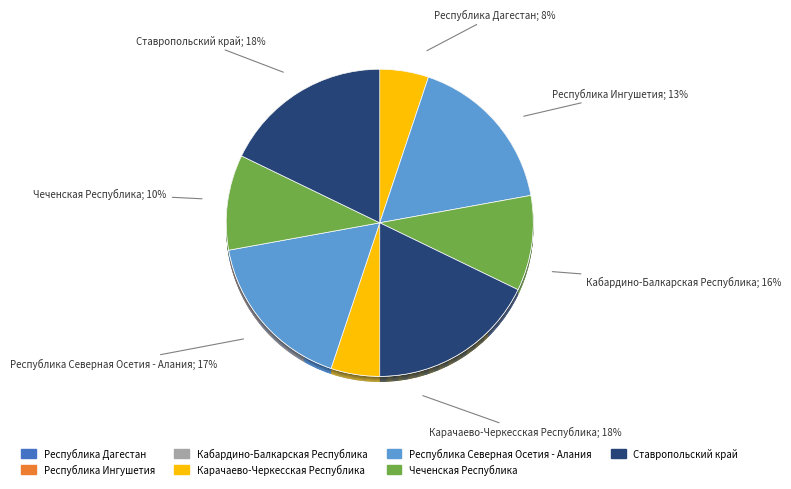

How many segments does this pie chart have?

7